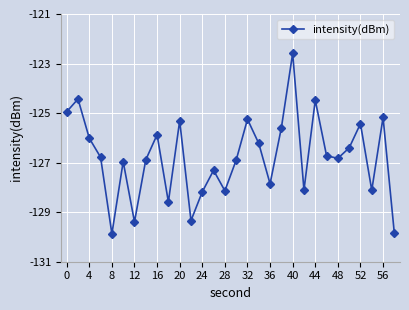

What is the average value?

-126.8